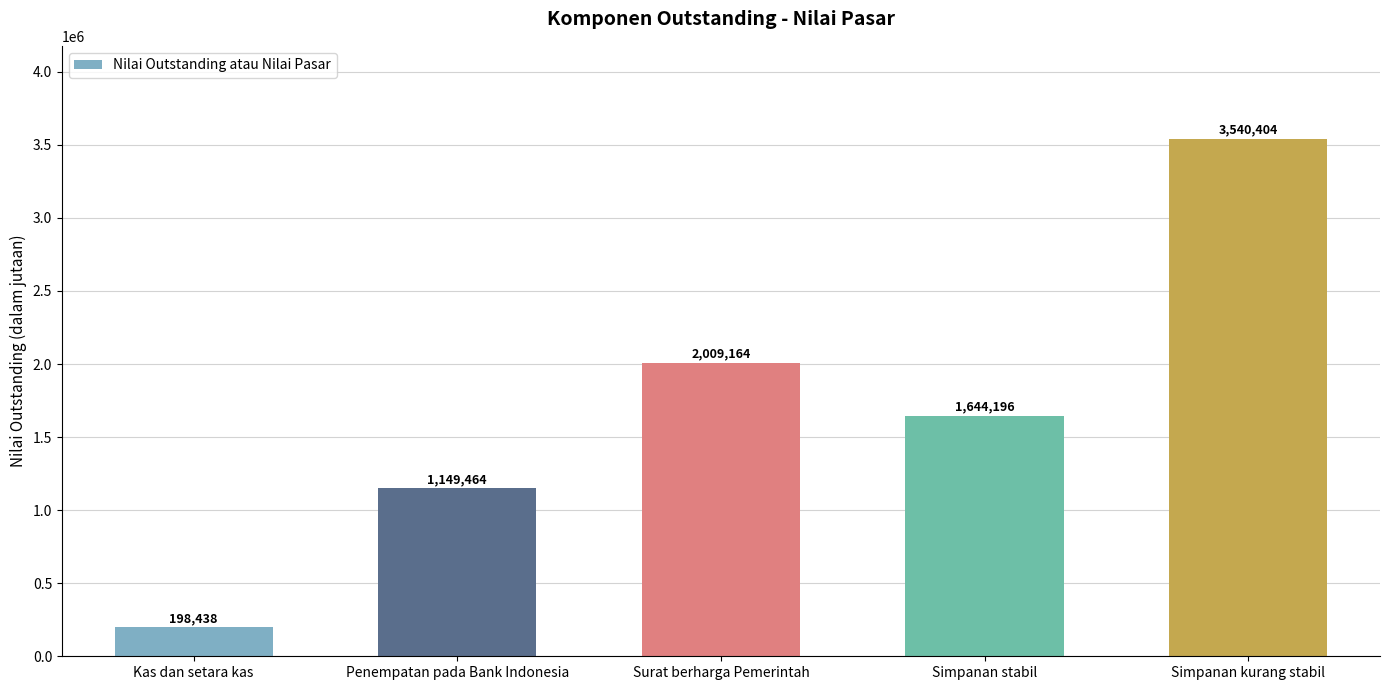

What position from the right is Simpanan stabil?

2